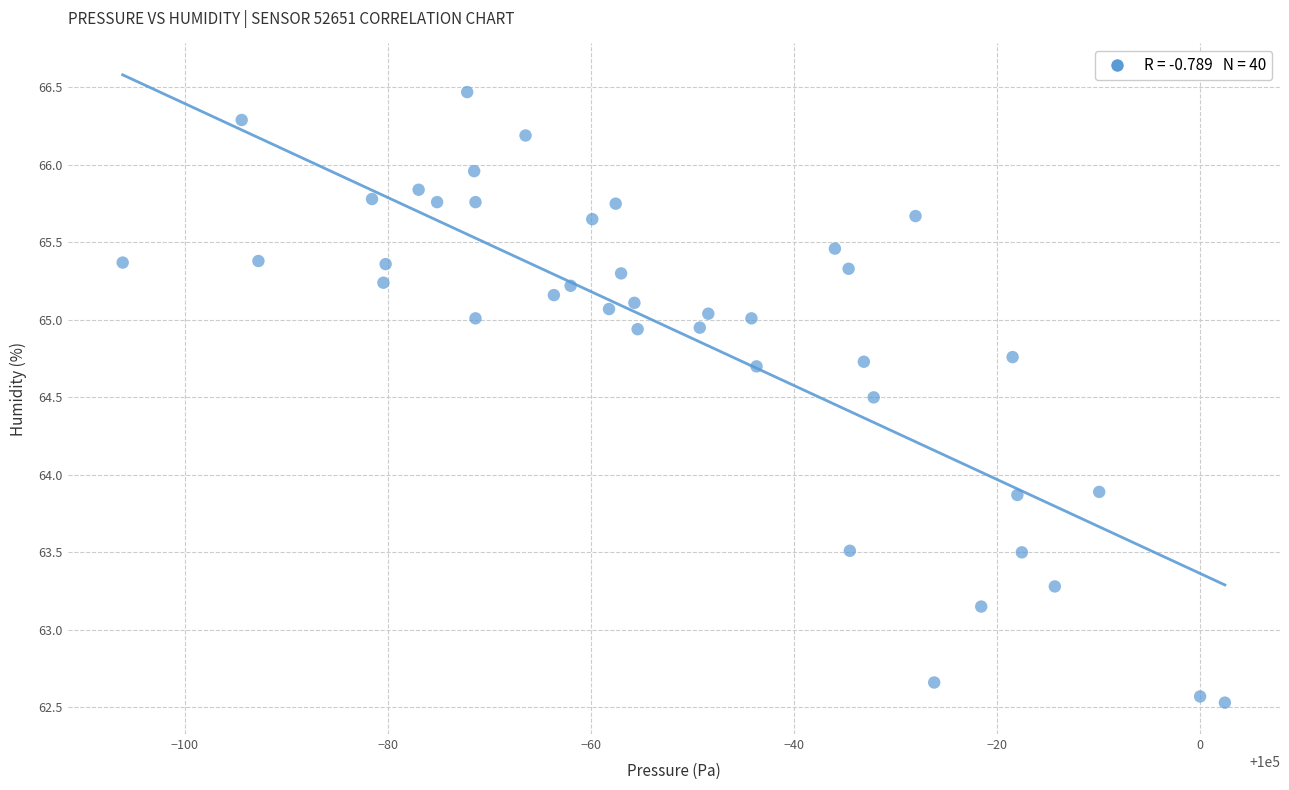

What is the range of X values (max minus min)?

108.6